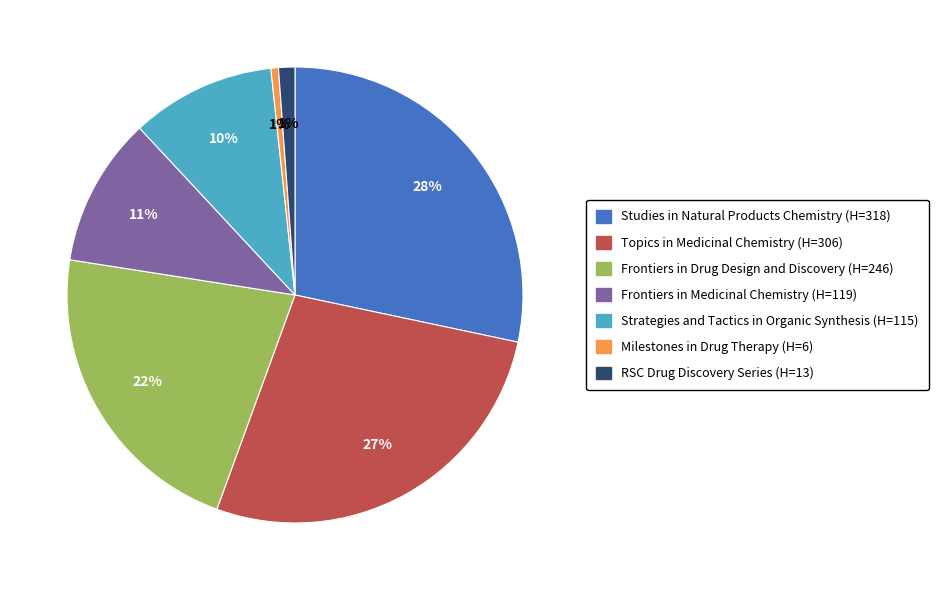

To the nearest percent, what is the difference between the Frontiers in Drug Design and Discovery (H=246) and Milestones in Drug Therapy (H=6) slice percentages?

21%